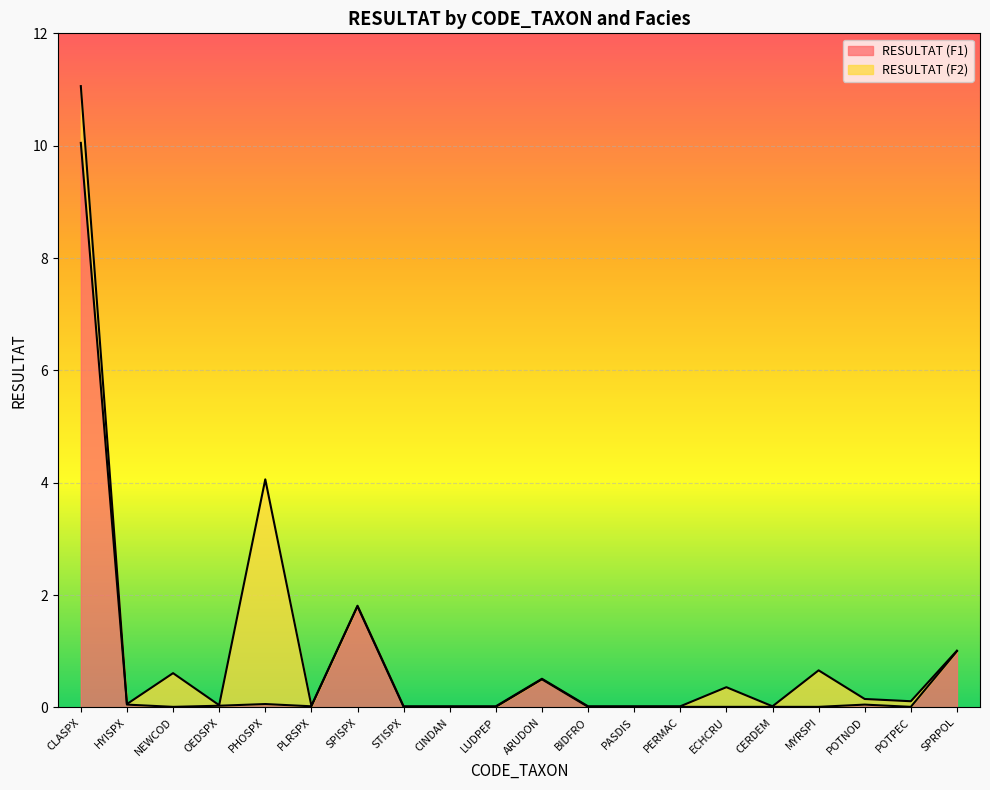

What is the sum of all values?

13.7